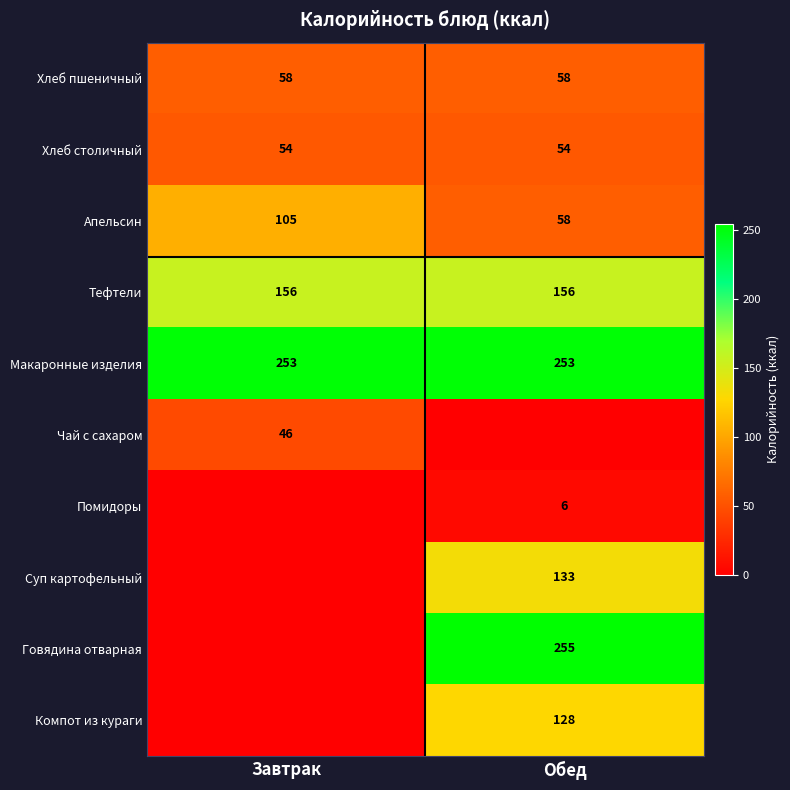

At which label is Апельсин closest to 81?

Обед